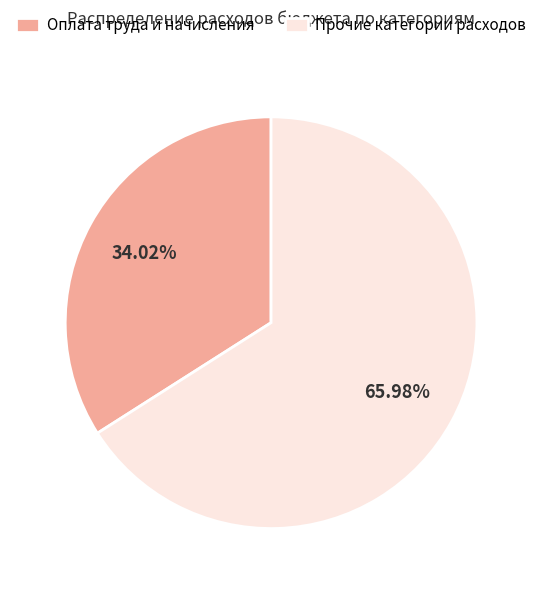

Is Оплата труда и начисления the majority of the pie?

No